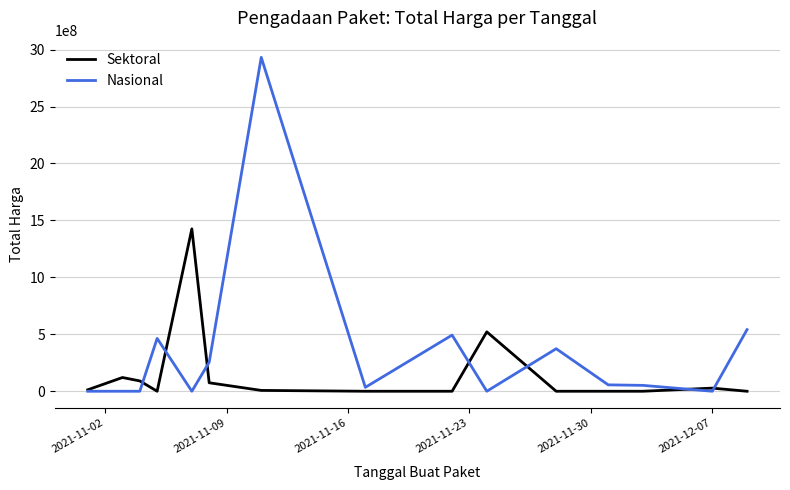

How many lines are shown in the chart?

2